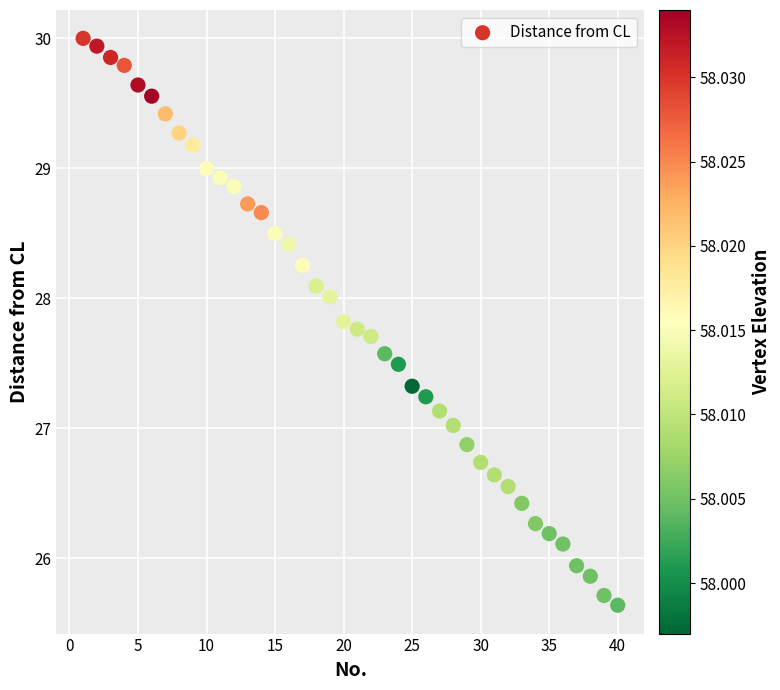

What is the range of X values (max minus min)?

39.0